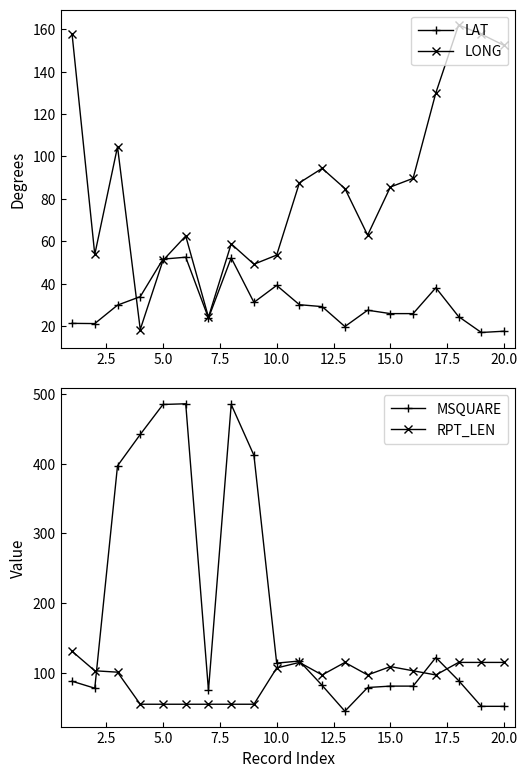

True or false: LAT and RPT_LEN cross at least once.

False